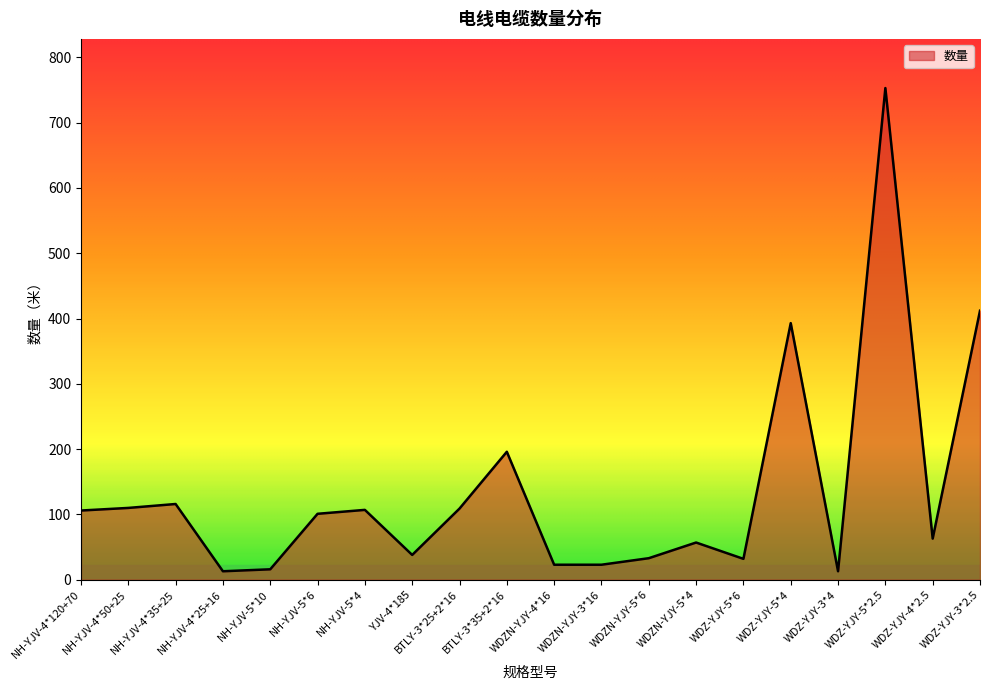

At which category does the chart reach its peak across all series?

WDZ-YJY-5*2.5